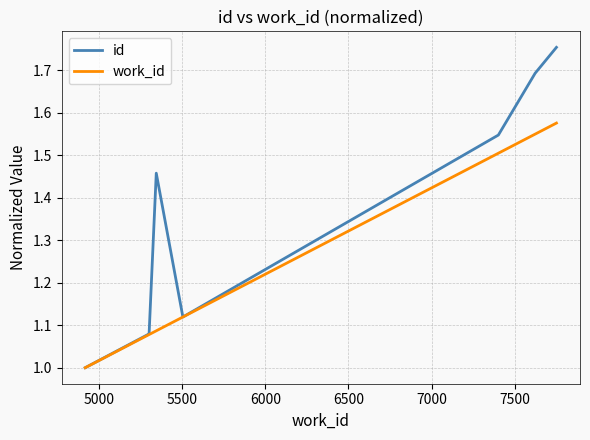

What is the minimum value shown in the chart?

1.0